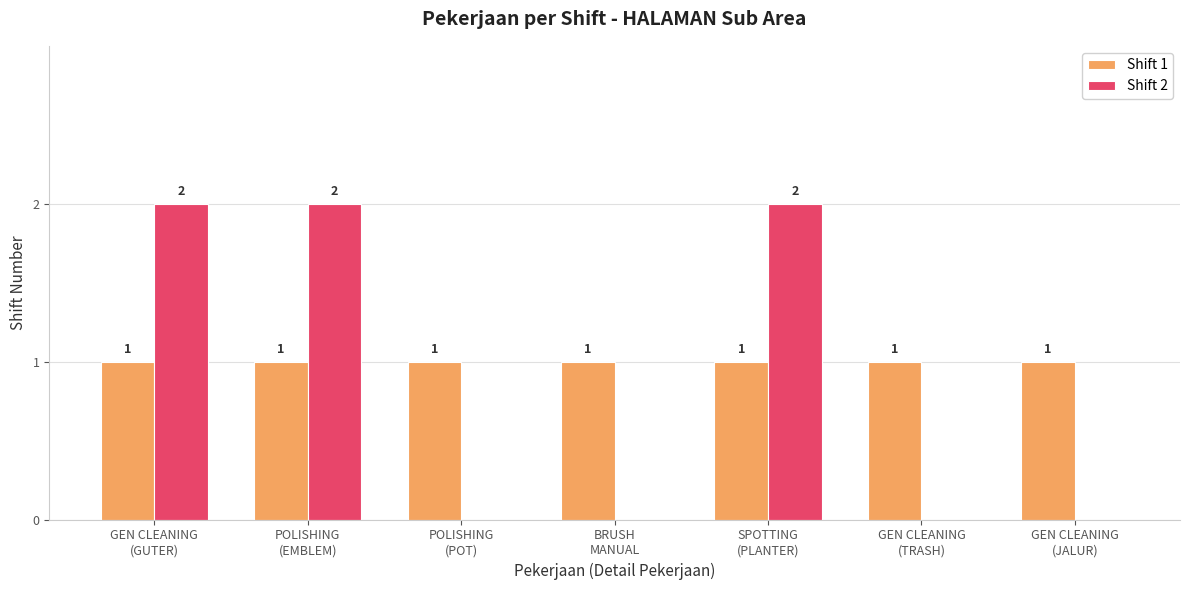

How many Shift 2 values are between 0 and 2?

7